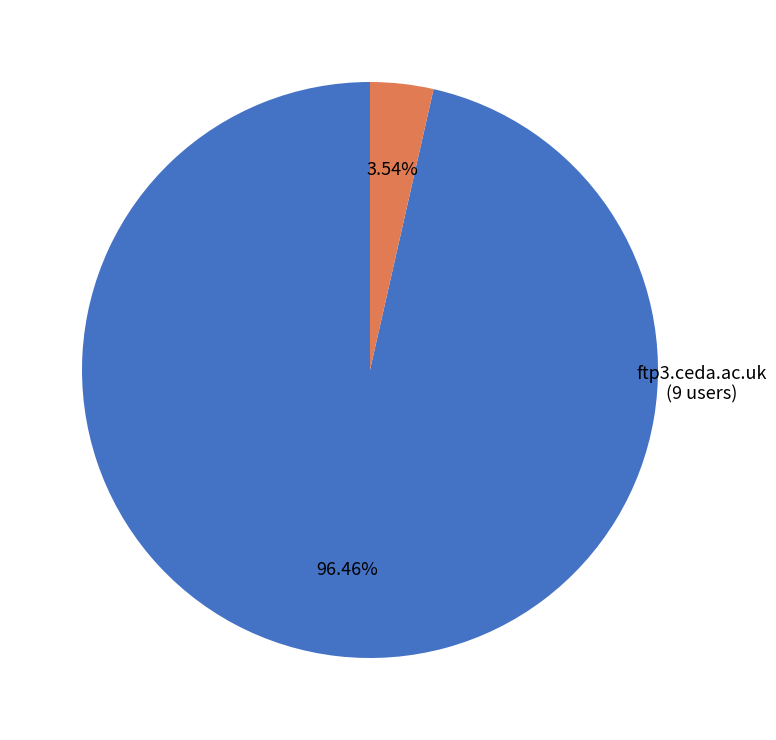

What is the largest slice in the pie chart?

dap-thredds-download